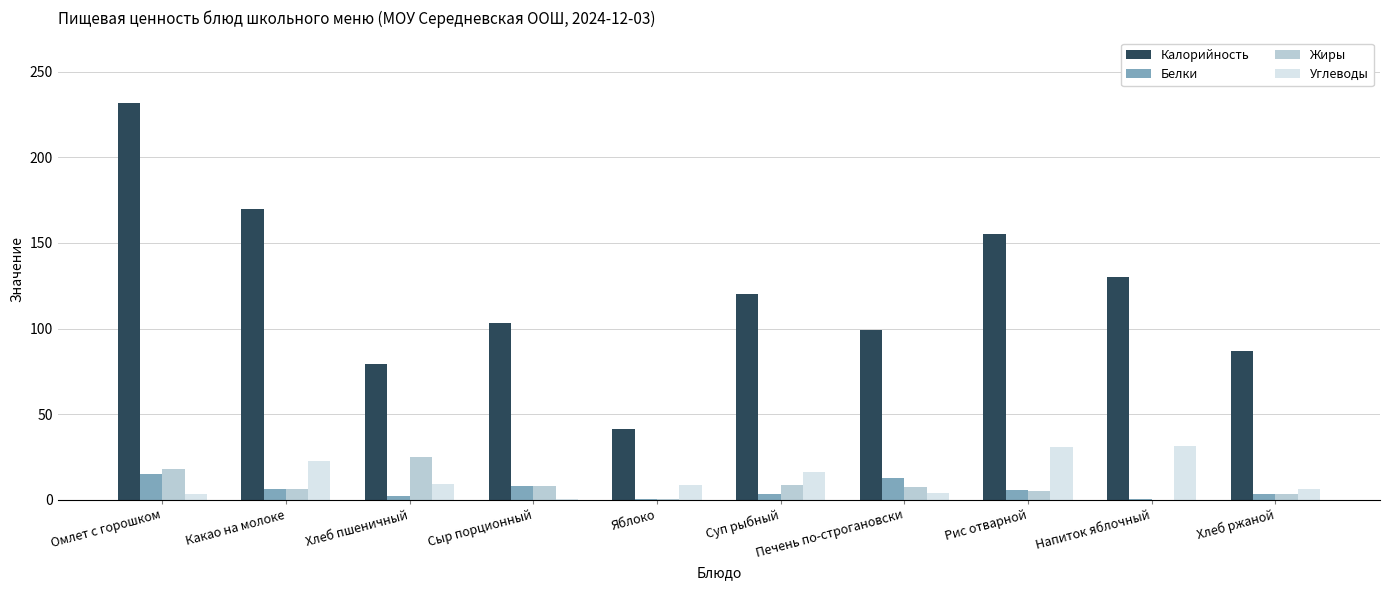

Which series changed the most between Хлеб пшеничный and Суп рыбный?

Калорийность